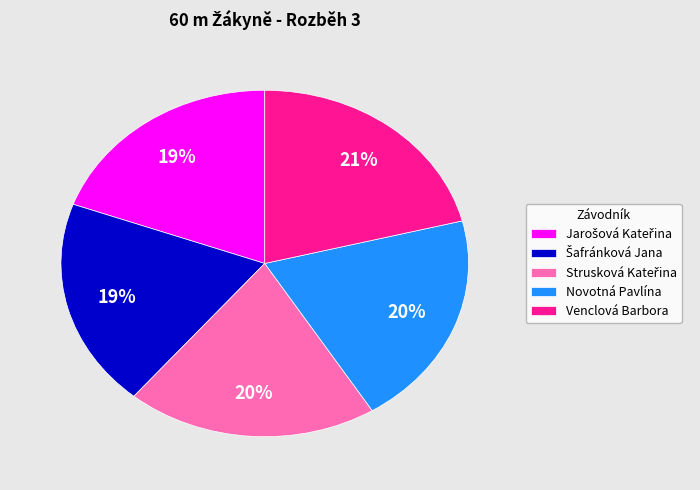

What is the largest slice in the pie chart?

Venclová Barbora